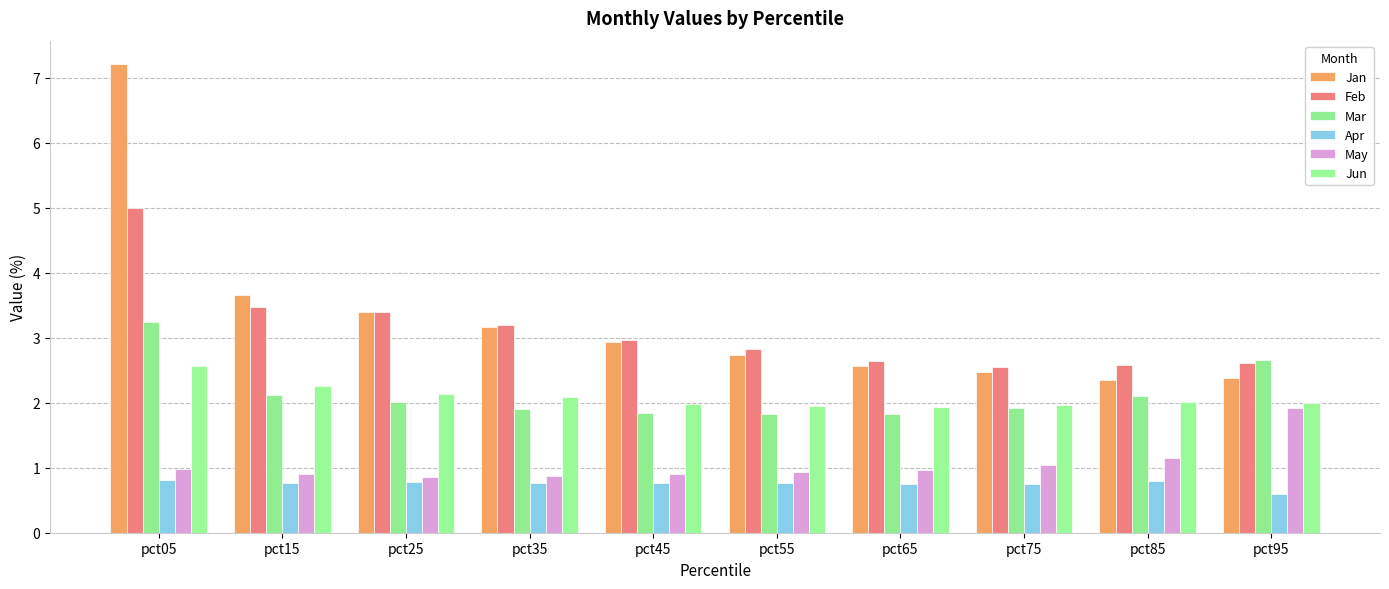

What is the greatest value displayed?

7.2